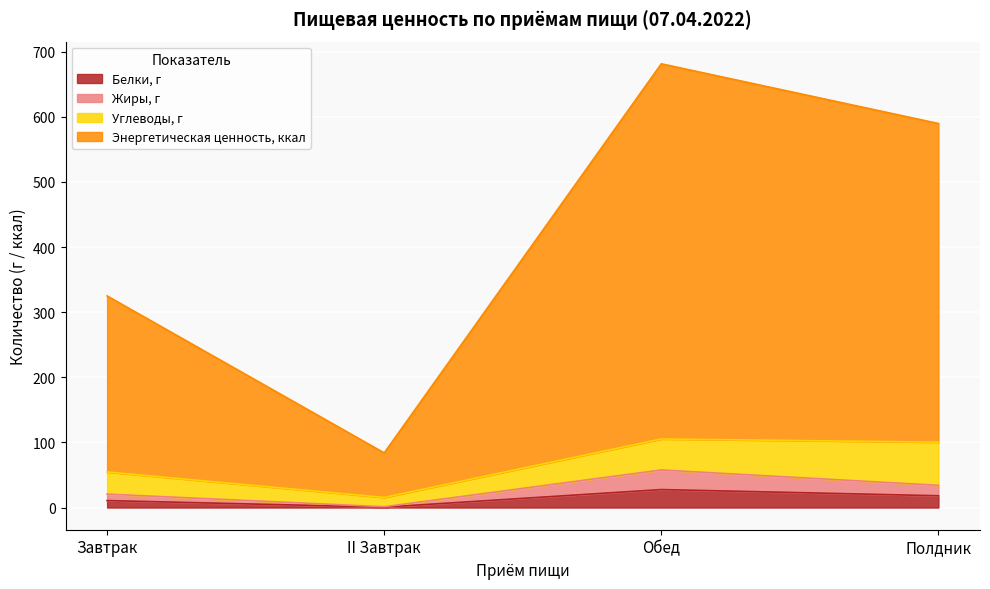

Does the chart display data point markers on the line(s)?

No